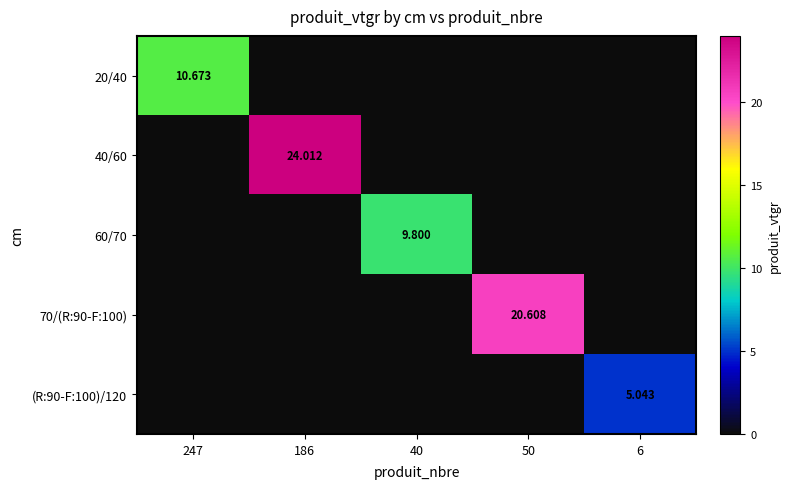

The 20/40 series shows 0.0 at 186. True or false?

True